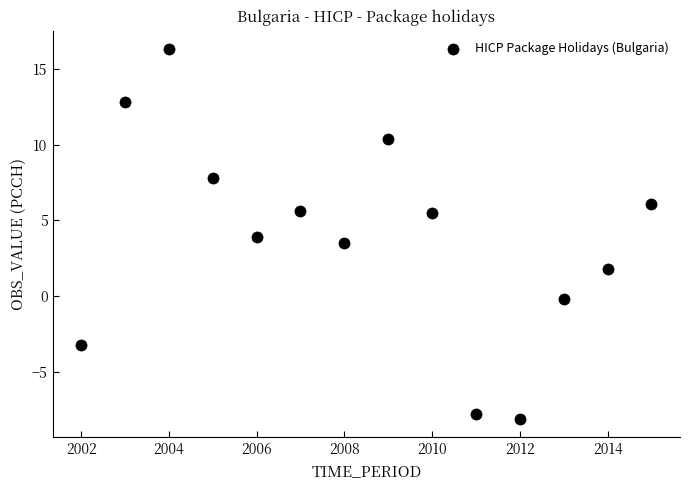

What is the range of X values (max minus min)?

13.0